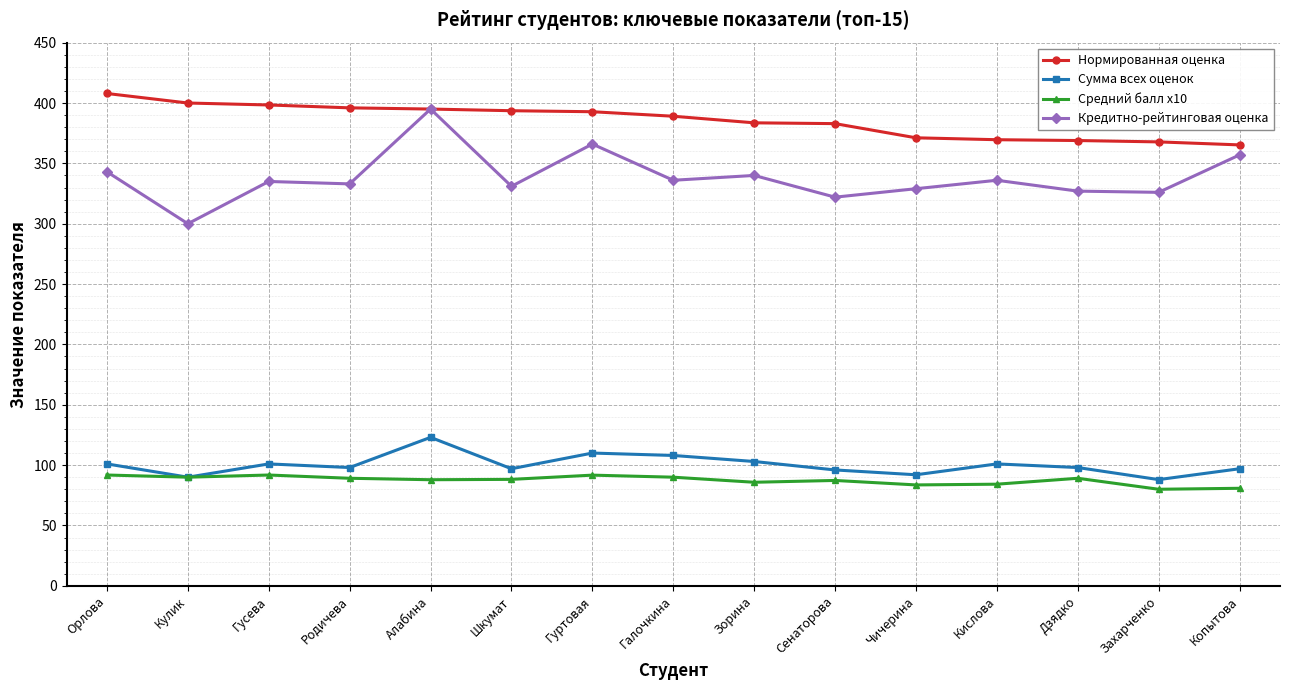

Which series has the widest spread of values?

Кредитно-рейтинговая оценка